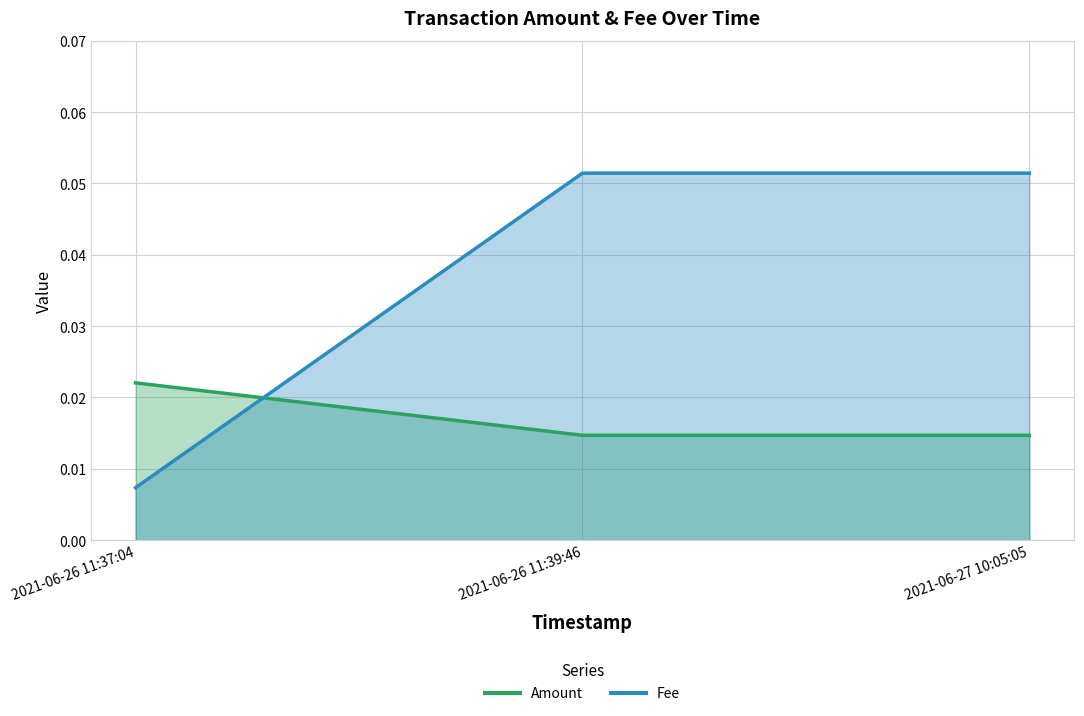

Reading left to right, list all the values displayed in this chart.

Amount: 2021-06-26 11:37:04=0.0	2021-06-26 11:39:46=0.0	2021-06-27 10:05:05=0.0
Fee: 2021-06-26 11:37:04=0.0	2021-06-26 11:39:46=0.1	2021-06-27 10:05:05=0.1